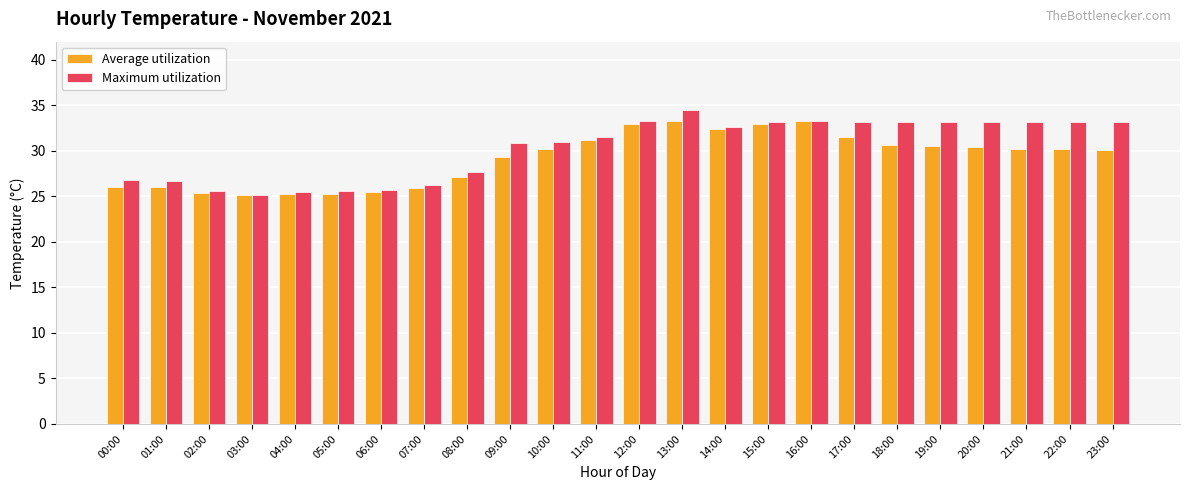

At how many categories does at least one series exceed 34?

1